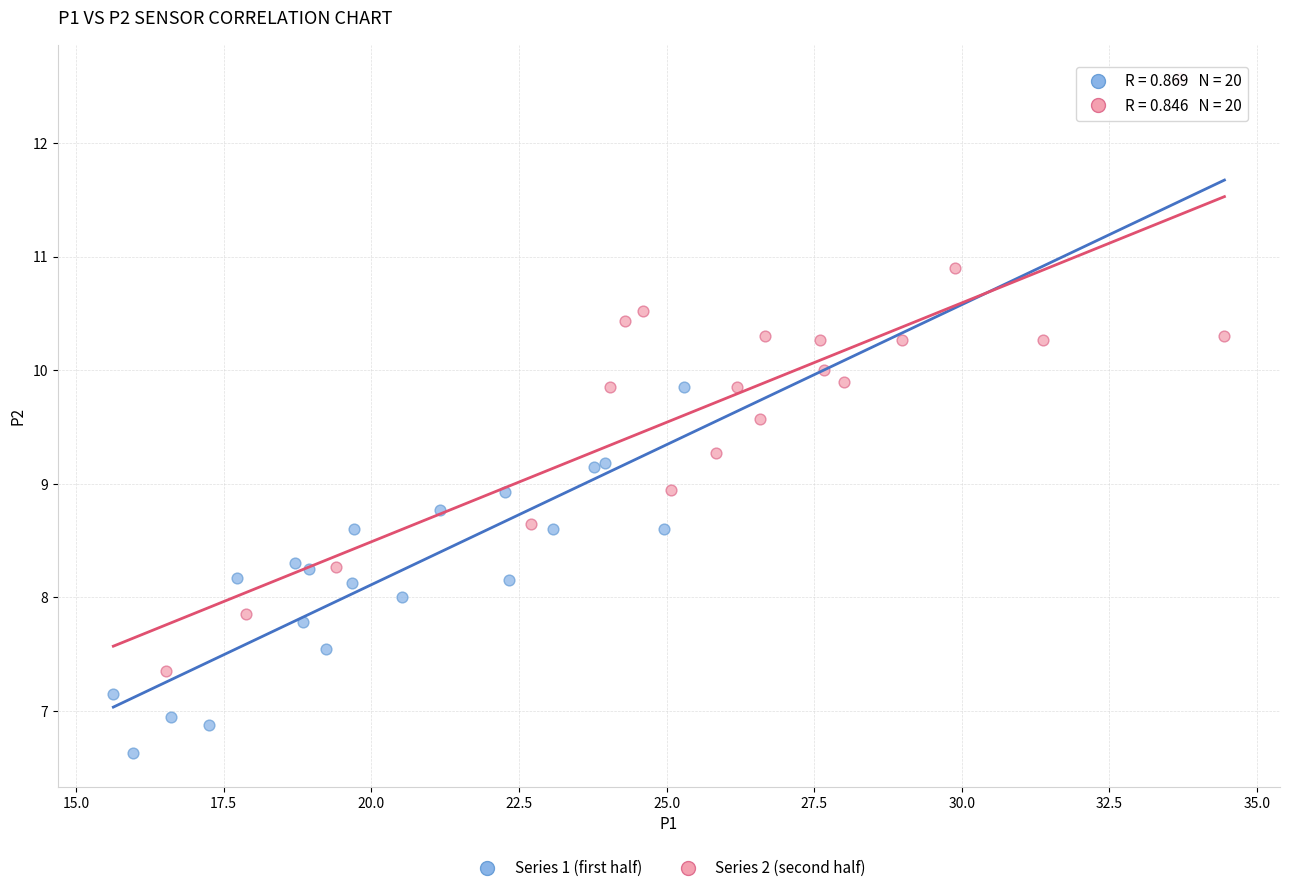

Which series reaches the minimum Y coordinate?

Series 1 (first half)